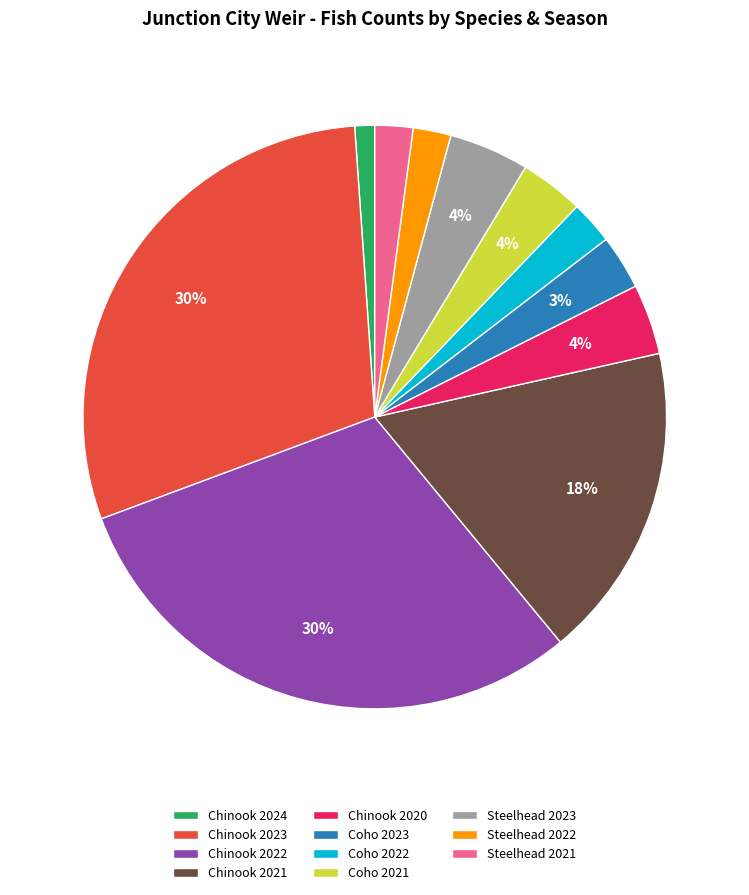

Which category has the smallest portion of the pie?

Chinook 2024